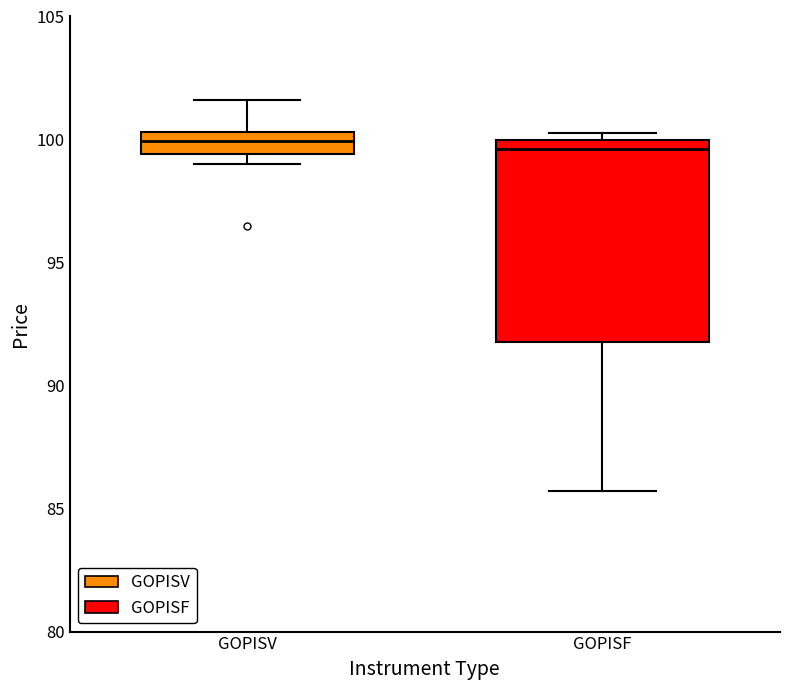

Reading left to right, read every box against the y-axis: the position of its median line, the range the box covers, and the ends of its whiskers. The values are not printed on the chart, so give them approximately, as read against the axis.

GOPISV: median 100.0, box 99.5 to 100.5, whiskers 99.0 to 101.5
GOPISF: median 99.5, box 92.0 to 100.0, whiskers 85.5 to 100.5